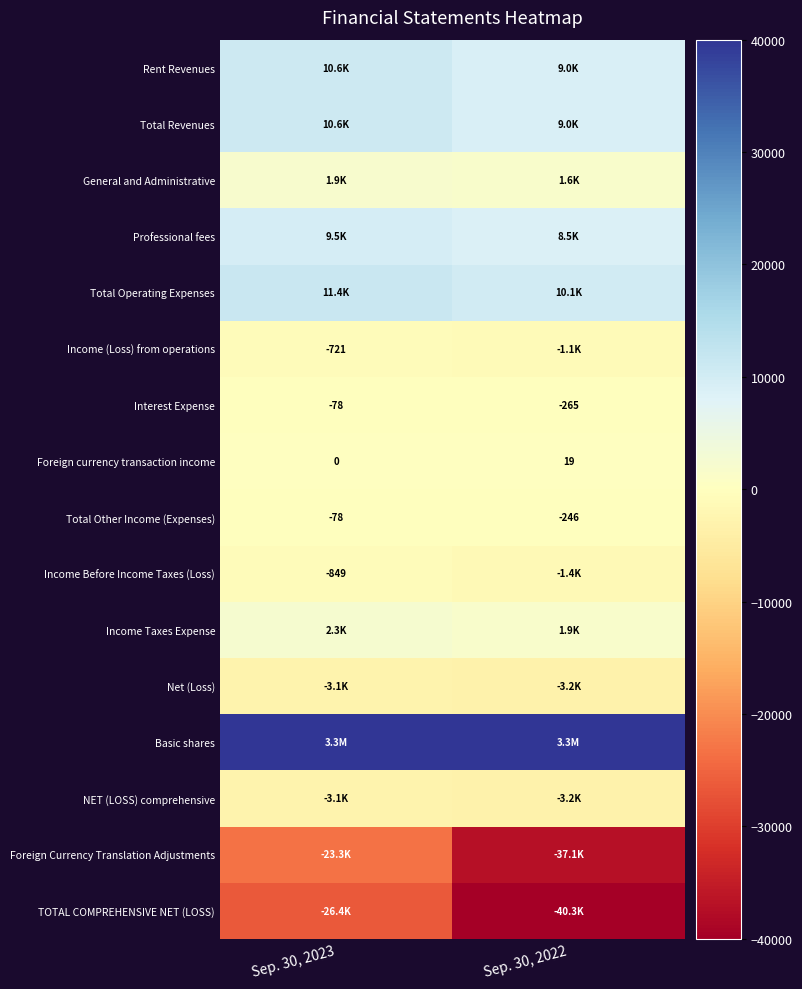

Read the Interest Expense value at Sep. 30, 2022, to the nearest 10.

-260